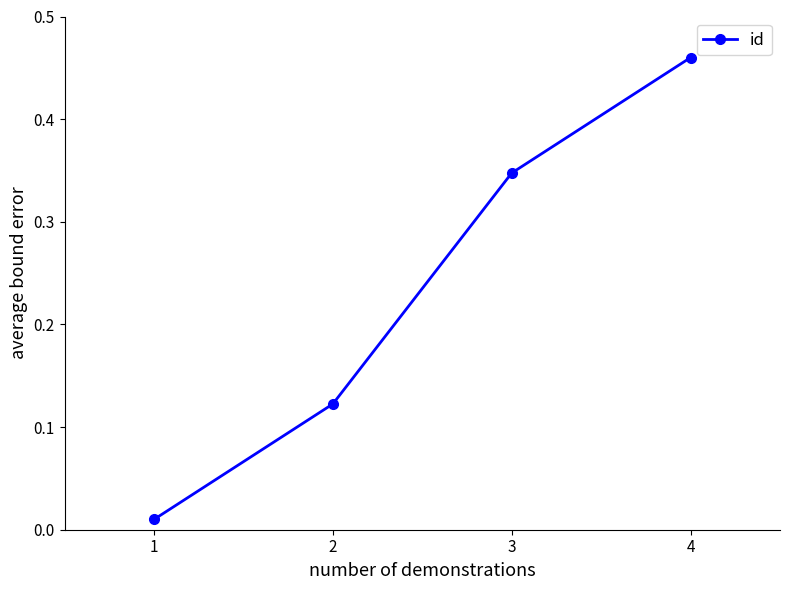

True or false: the data has more than 0 interior local peaks.

False